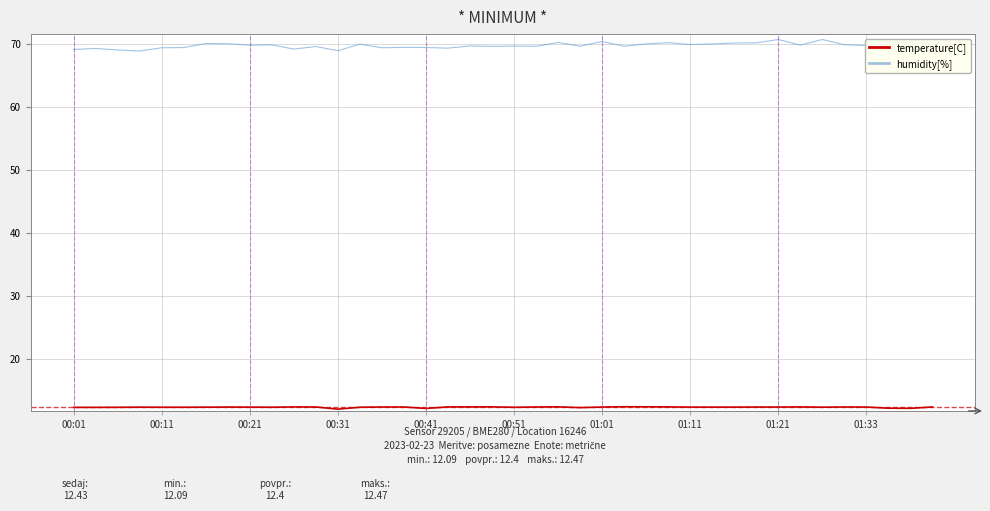

Which series has the widest spread of values?

humidity[%]